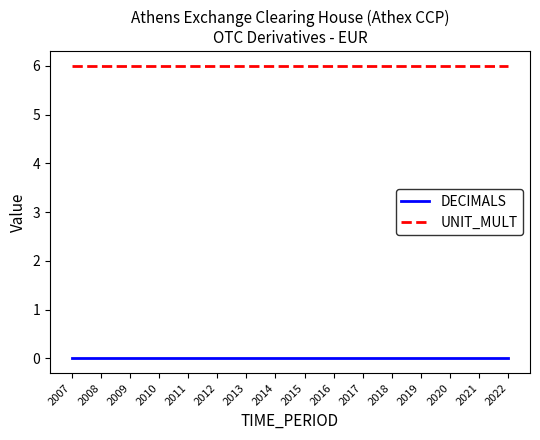

What is the maximum value for UNIT_MULT?

6